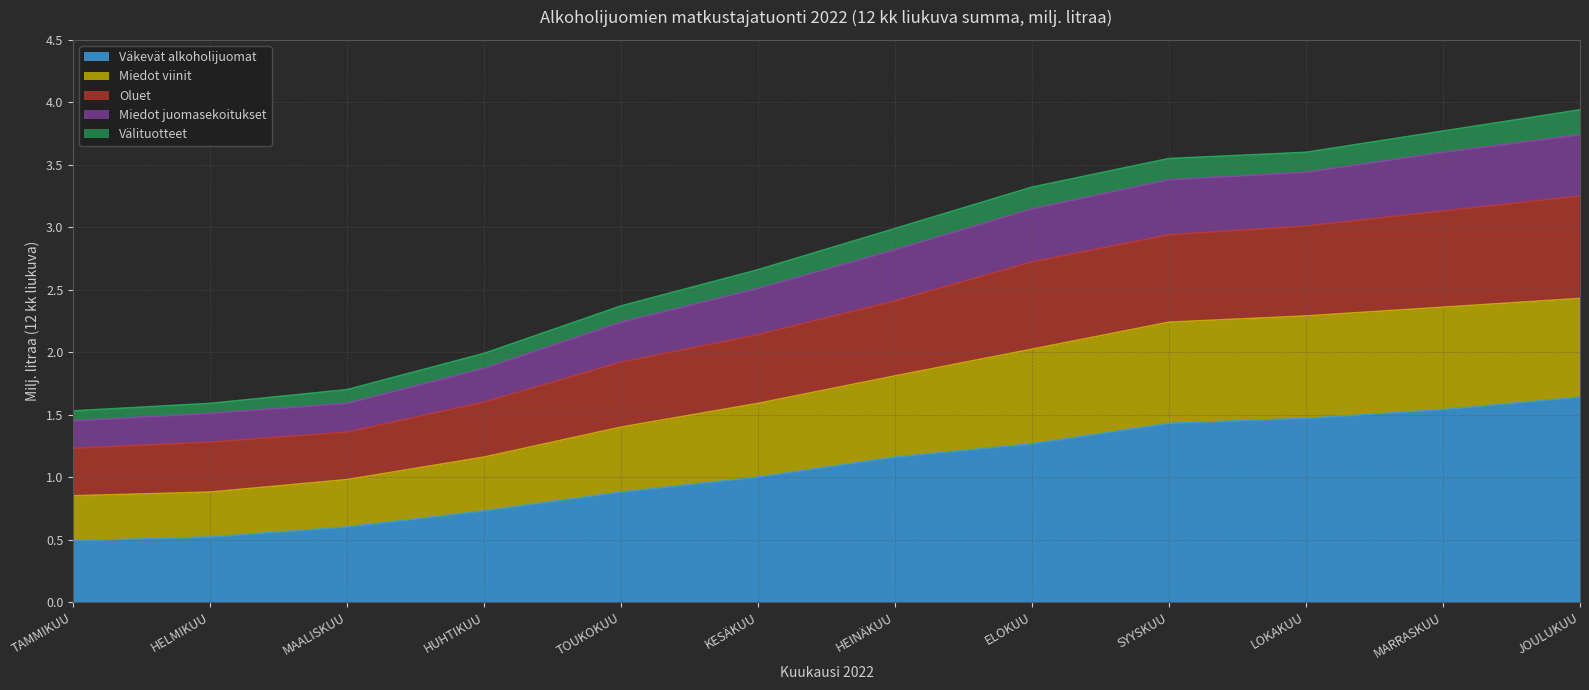

What is the label of the 7th point from the right?

KESÄKUU